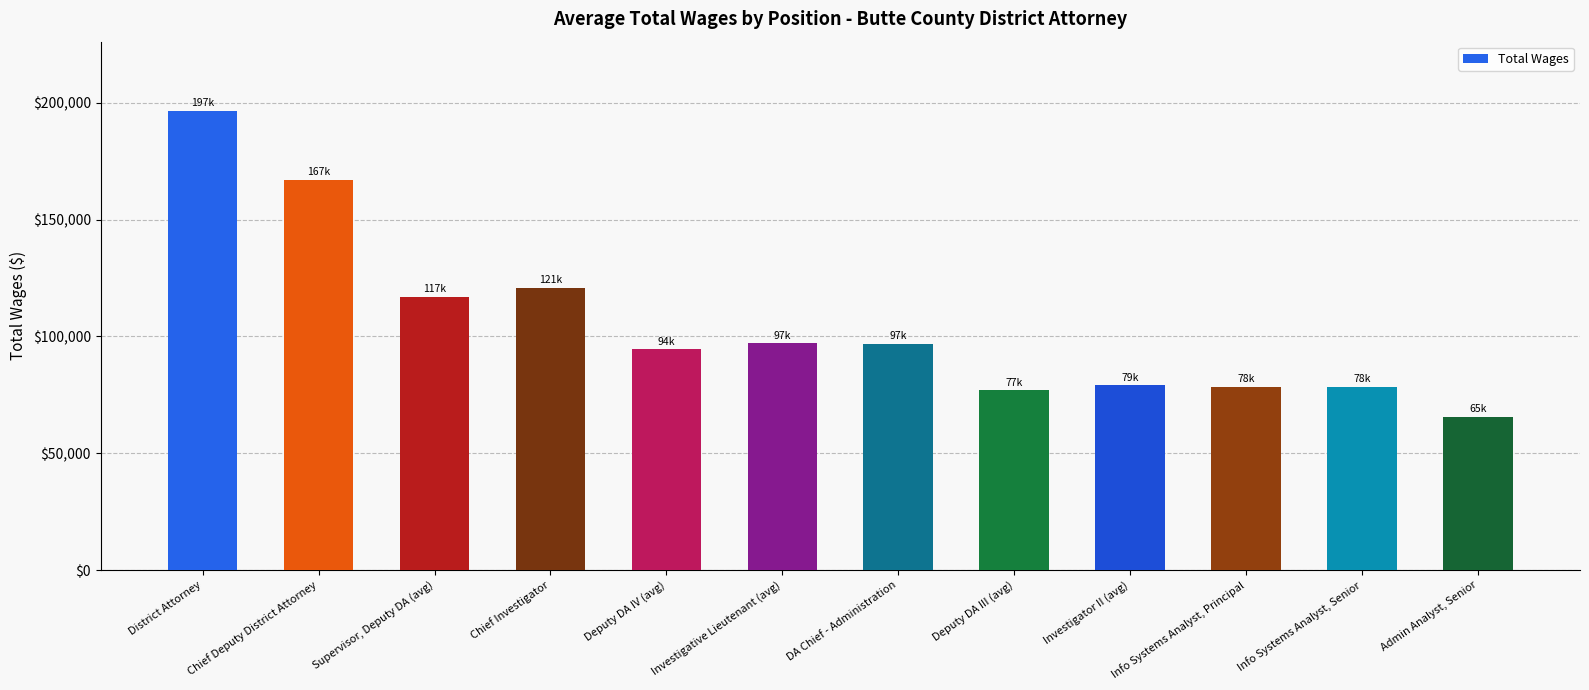

The chart shows a value of 196711 at District Attorney. True or false?

True